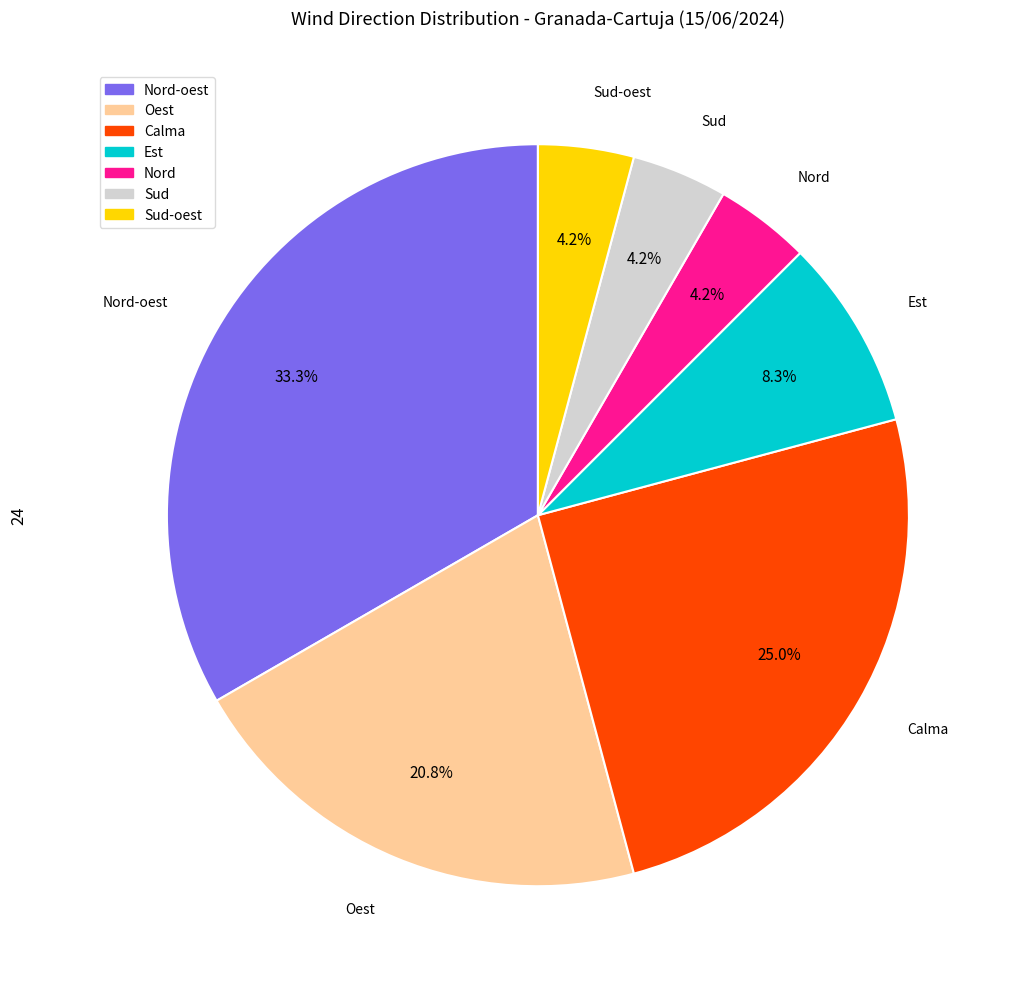

Does any single category account for the majority?

No